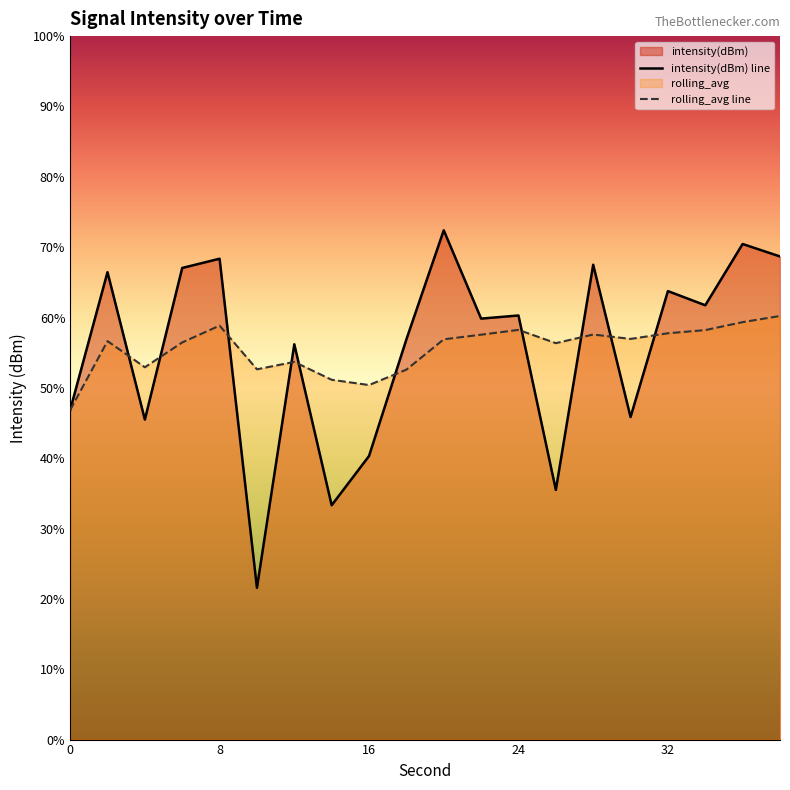

The value of rolling_avg at 4 is -53.6. True or false?

False